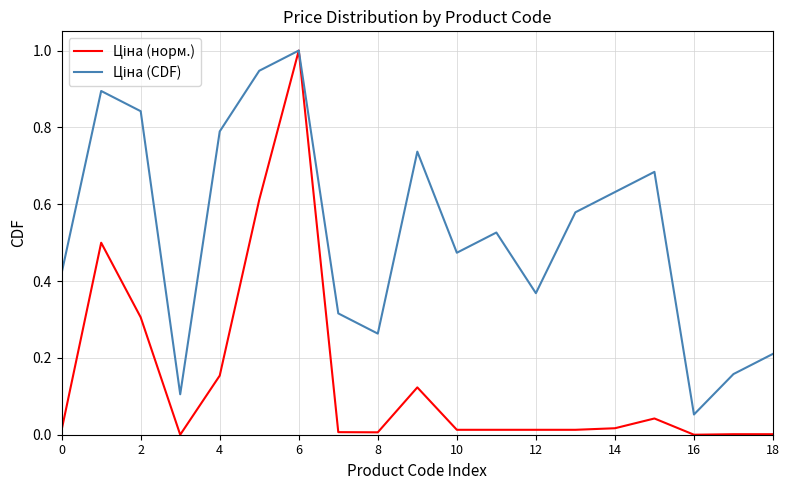

What is the greatest value displayed?

1.0